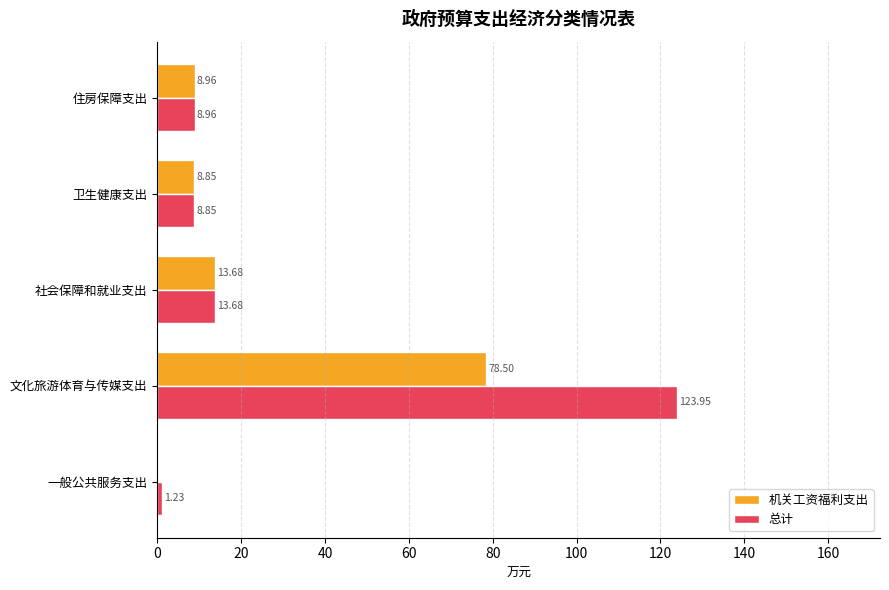

What is the sum of all 机关工资福利支出 values?

110.0